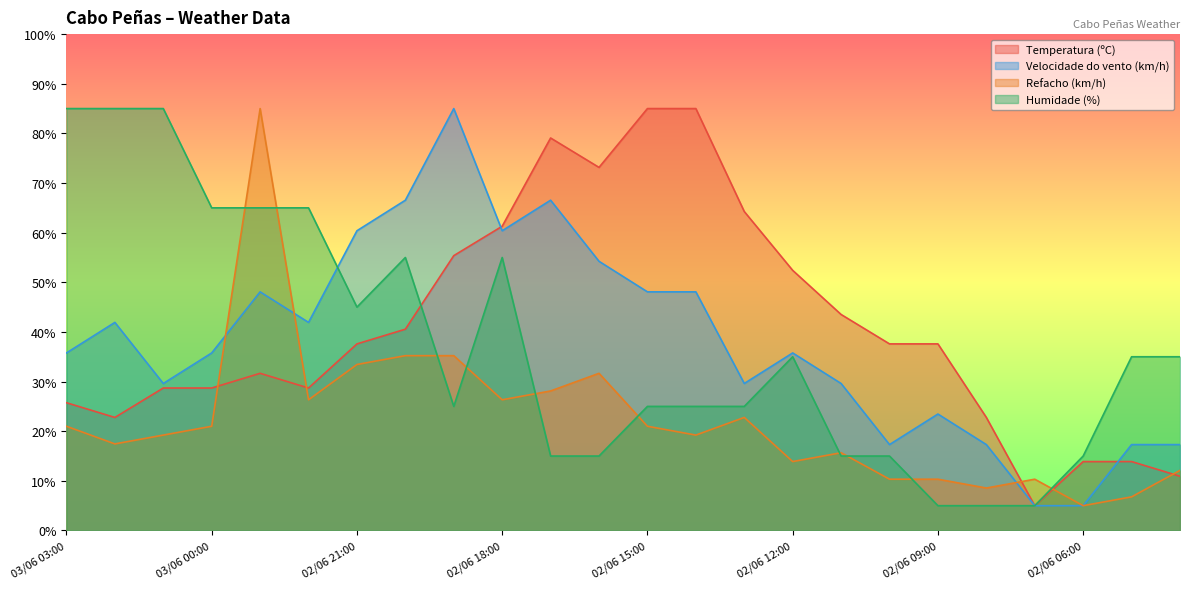

Reading right to left, extract all data points from this chart.

Temperatura (ºC): 02/06 04:00=10.9	02/06 05:00=13.9	02/06 06:00=13.9	02/06 07:00=5.0	02/06 08:00=22.8	02/06 09:00=37.6	02/06 10:00=37.6	02/06 11:00=43.5	02/06 12:00=52.4	02/06 13:00=64.3	02/06 14:00=85.0	02/06 15:00=85.0	02/06 16:00=73.1	02/06 17:00=79.1	02/06 18:00=61.3	02/06 19:00=55.4	02/06 20:00=40.6	02/06 21:00=37.6	02/06 22:00=28.7	02/06 23:00=31.7	03/06 00:00=28.7	03/06 01:00=28.7	03/06 02:00=22.8	03/06 03:00=25.7
Velocidade do vento (km/h): 02/06 04:00=17.3	02/06 05:00=17.3	02/06 06:00=5.0	02/06 07:00=5.0	02/06 08:00=17.3	02/06 09:00=23.5	02/06 10:00=17.3	02/06 11:00=29.6	02/06 12:00=35.8	02/06 13:00=29.6	02/06 14:00=48.1	02/06 15:00=48.1	02/06 16:00=54.2	02/06 17:00=66.5	02/06 18:00=60.4	02/06 19:00=85.0	02/06 20:00=66.5	02/06 21:00=60.4	02/06 22:00=41.9	02/06 23:00=48.1	03/06 00:00=35.8	03/06 01:00=29.6	03/06 02:00=41.9	03/06 03:00=35.8
Refacho (km/h): 02/06 04:00=12.1	02/06 05:00=6.8	02/06 06:00=5.0	02/06 07:00=10.3	02/06 08:00=8.6	02/06 09:00=10.3	02/06 10:00=10.3	02/06 11:00=15.7	02/06 12:00=13.9	02/06 13:00=22.8	02/06 14:00=19.2	02/06 15:00=21.0	02/06 16:00=31.7	02/06 17:00=28.1	02/06 18:00=26.3	02/06 19:00=35.2	02/06 20:00=35.2	02/06 21:00=33.4	02/06 22:00=26.3	02/06 23:00=85.0	03/06 00:00=21.0	03/06 01:00=19.2	03/06 02:00=17.4	03/06 03:00=21.0
Humidade (%): 02/06 04:00=35.0	02/06 05:00=35.0	02/06 06:00=15.0	02/06 07:00=5.0	02/06 08:00=5.0	02/06 09:00=5.0	02/06 10:00=15.0	02/06 11:00=15.0	02/06 12:00=35.0	02/06 13:00=25.0	02/06 14:00=25.0	02/06 15:00=25.0	02/06 16:00=15.0	02/06 17:00=15.0	02/06 18:00=55.0	02/06 19:00=25.0	02/06 20:00=55.0	02/06 21:00=45.0	02/06 22:00=65.0	02/06 23:00=65.0	03/06 00:00=65.0	03/06 01:00=85.0	03/06 02:00=85.0	03/06 03:00=85.0